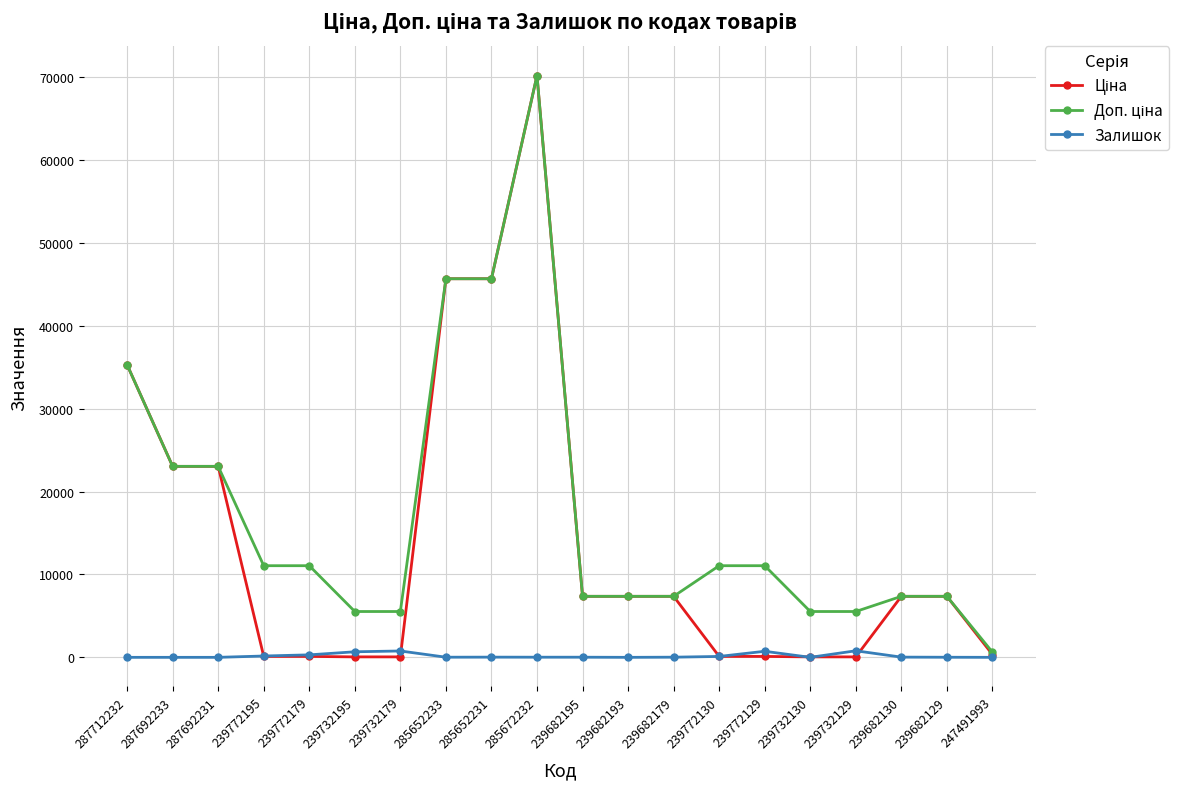

What is the greatest value displayed?

70181.6